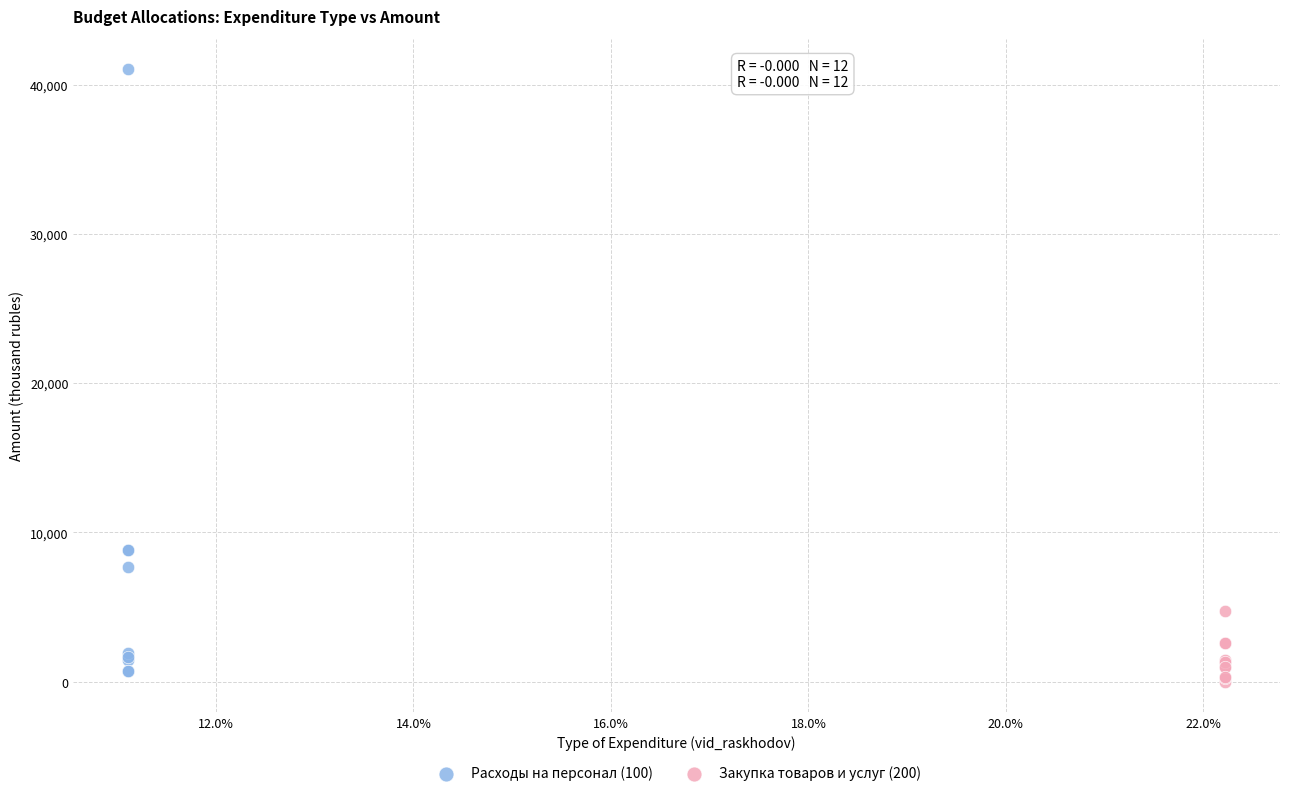

Which series has the widest spread of Y values?

Расходы на персонал (100)